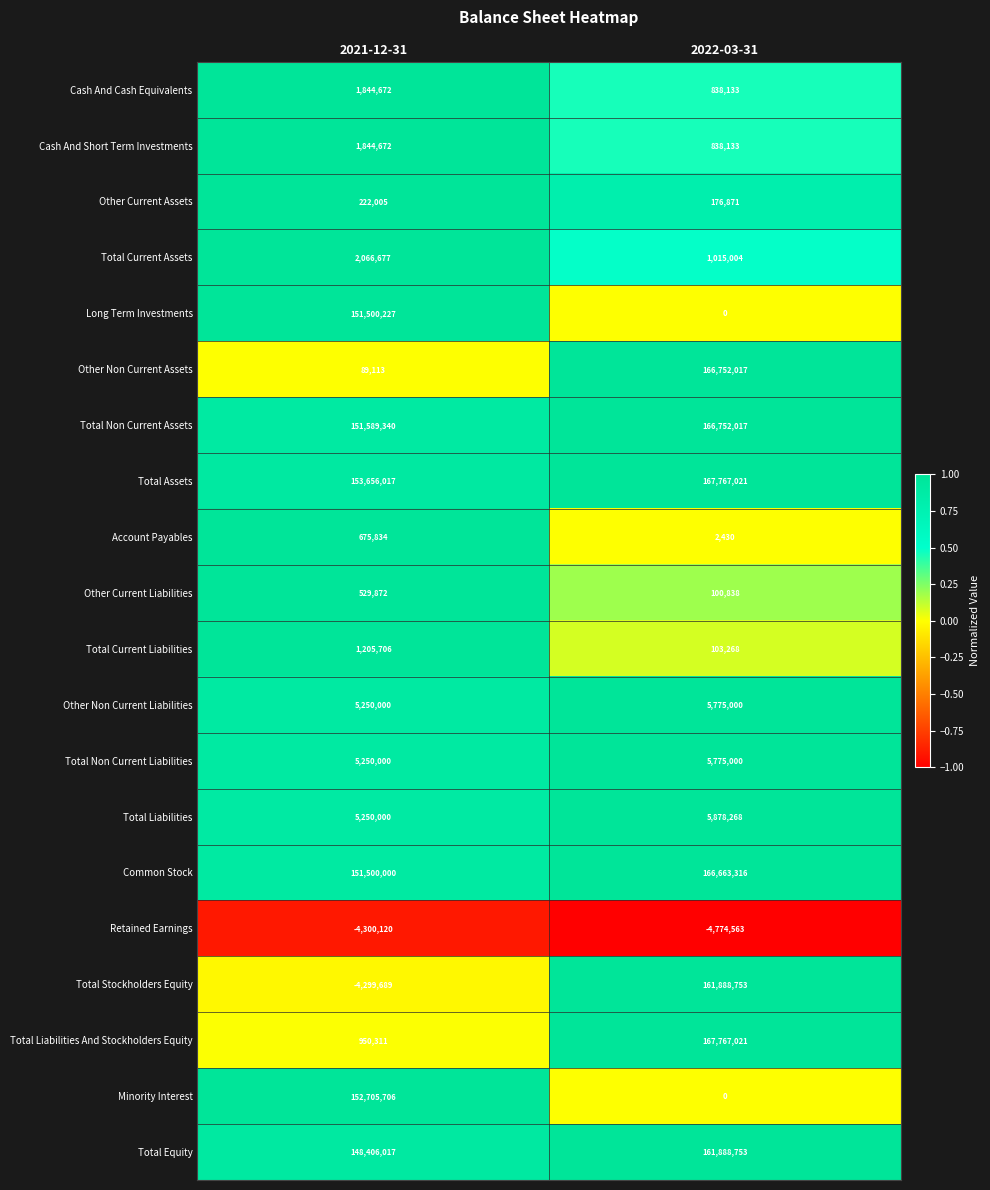

What is the difference between the Cash And Cash Equivalents values at 2022-03-31 and 2021-12-31?

1006539